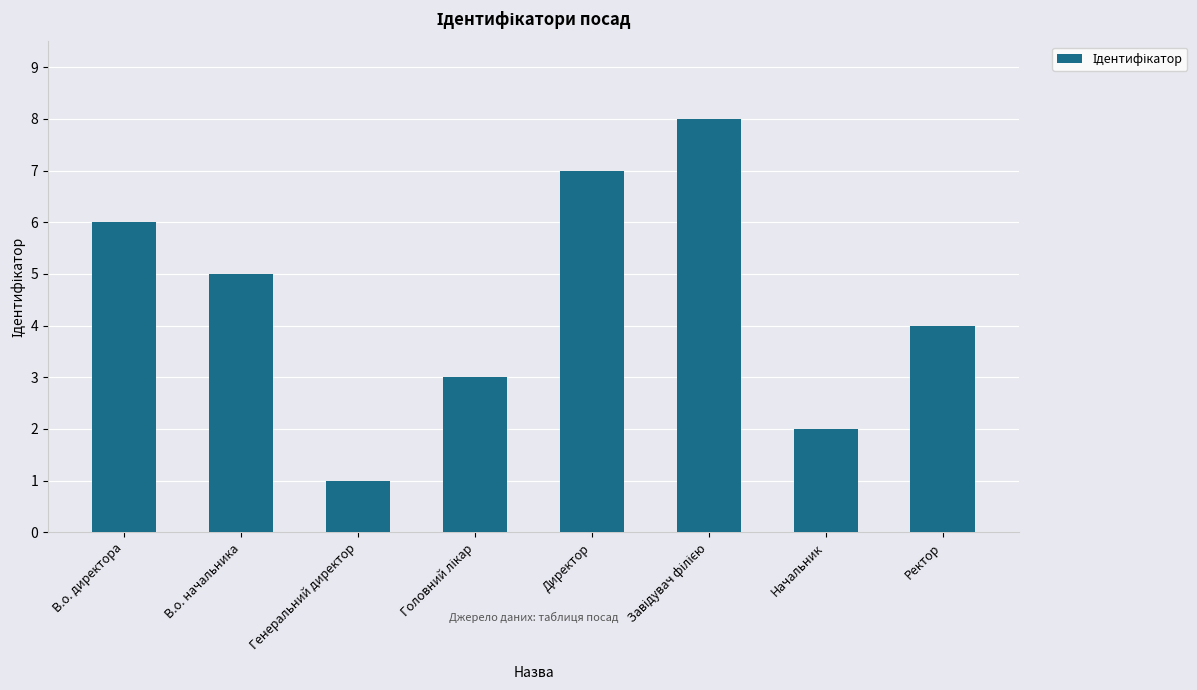

At which label is the value closest to 4?

Ректор